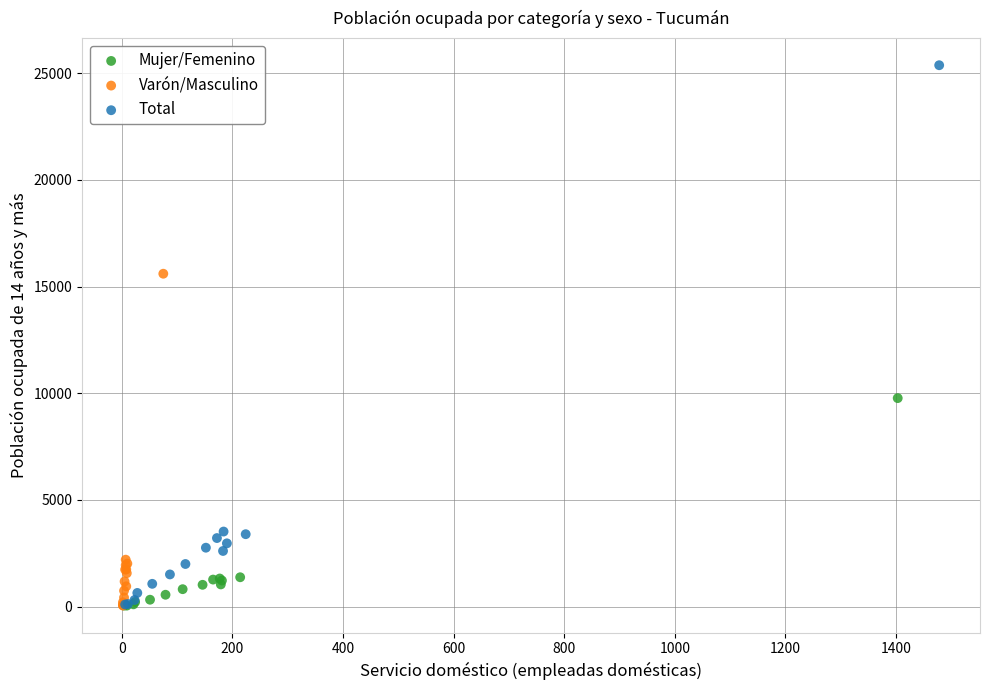

Which series reaches the maximum Y coordinate?

Total